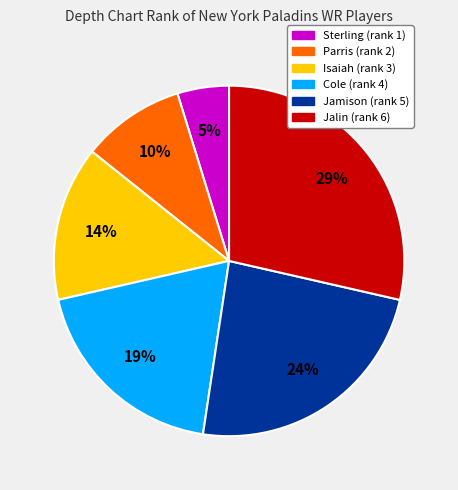

Is there any slice that represents more than half of the pie?

No